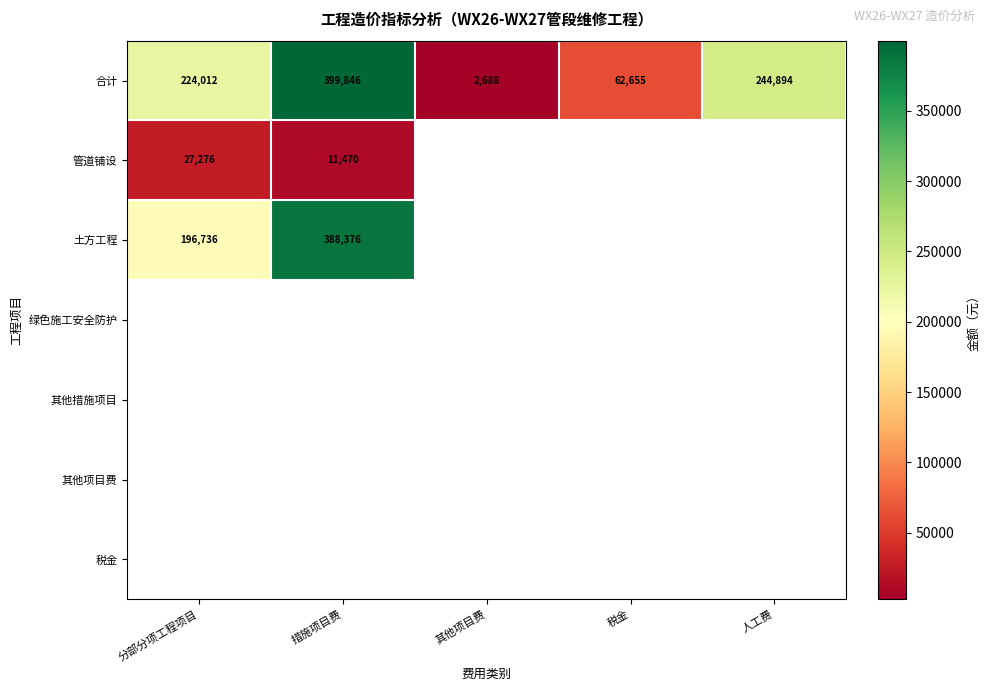

True or false: 合计 has a value of 244894.0 at 人工费.

True